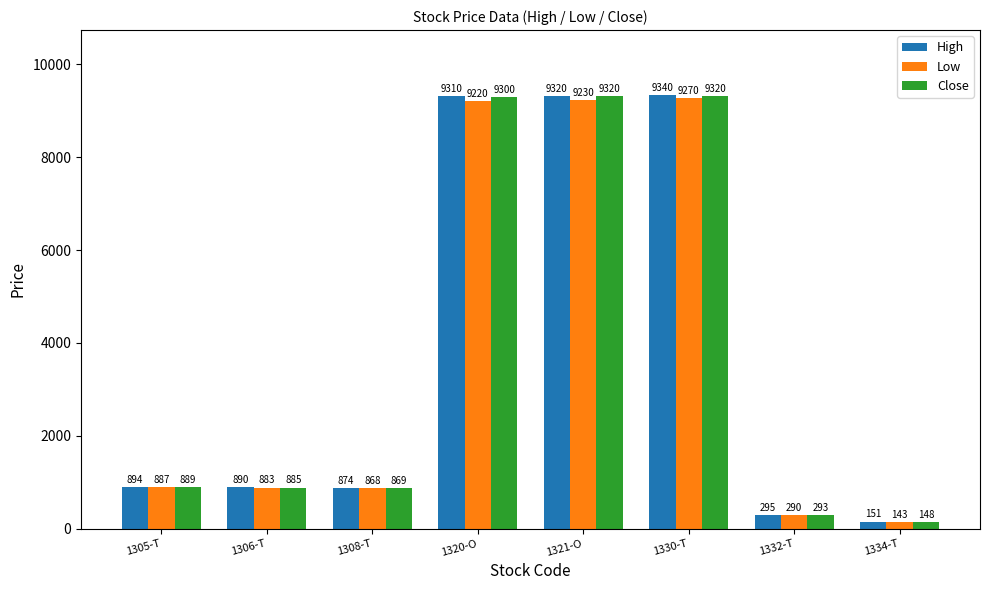

Reading left to right, extract all data points from this chart.

High: 1305-T=894	1306-T=890	1308-T=874	1320-O=9310	1321-O=9320	1330-T=9340	1332-T=295	1334-T=151
Low: 1305-T=887	1306-T=883	1308-T=868	1320-O=9220	1321-O=9230	1330-T=9270	1332-T=290	1334-T=143
Close: 1305-T=889	1306-T=885	1308-T=869	1320-O=9300	1321-O=9320	1330-T=9320	1332-T=293	1334-T=148